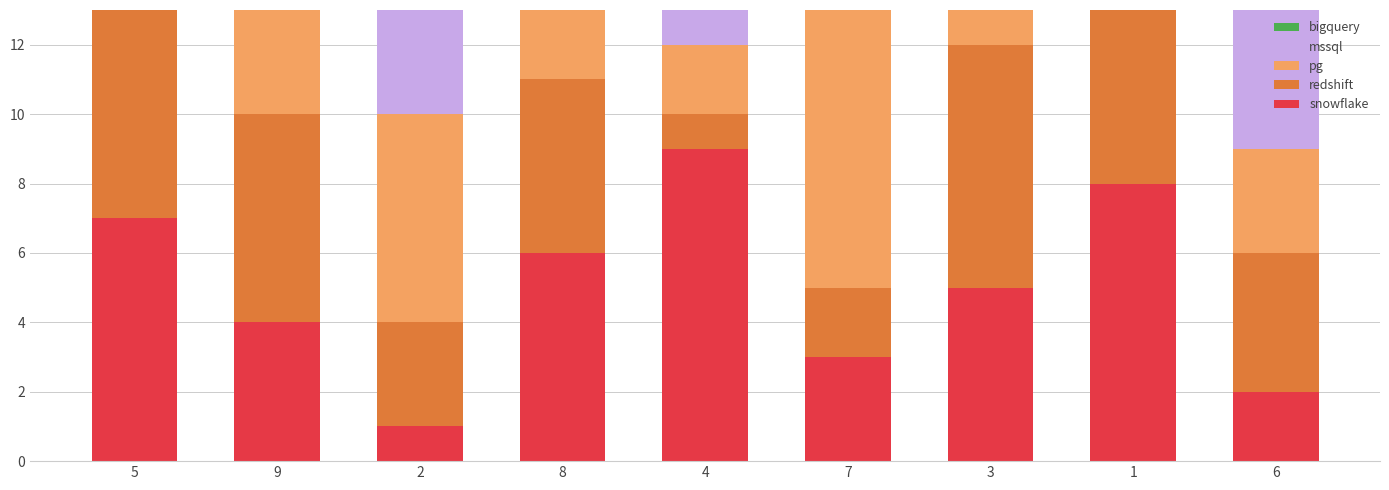

Between 9 and 5, which is larger?

5